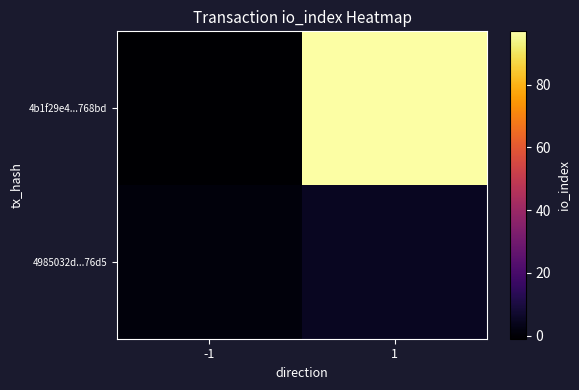

What is the minimum value shown in the chart?

-1